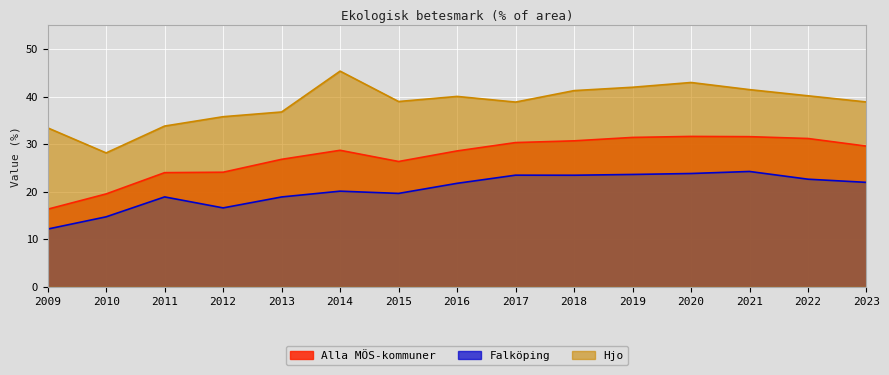

What is the value of the Alla MÖS-kommuner point at the 13th from the left?

31.6